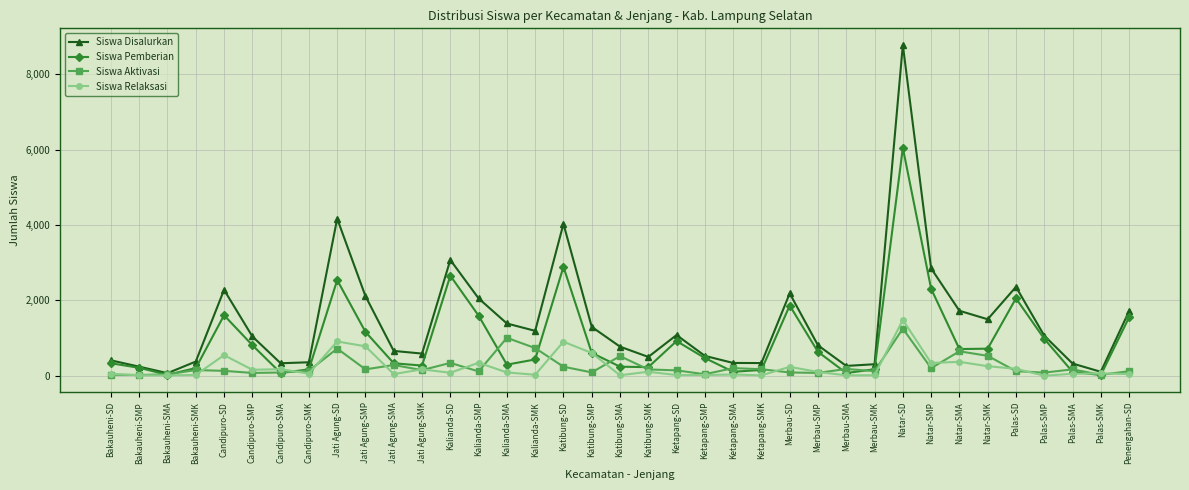

What is the average value of the Siswa Disalurkan series?

1438